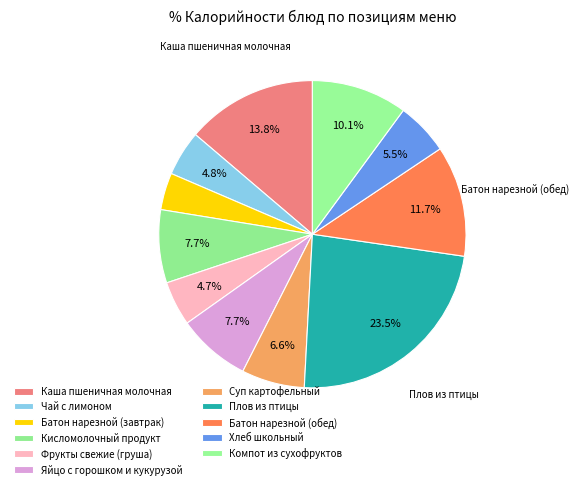

Combined, what portion of the pie is Каша пшеничная молочная and Компот из сухофруктов?

23.9%